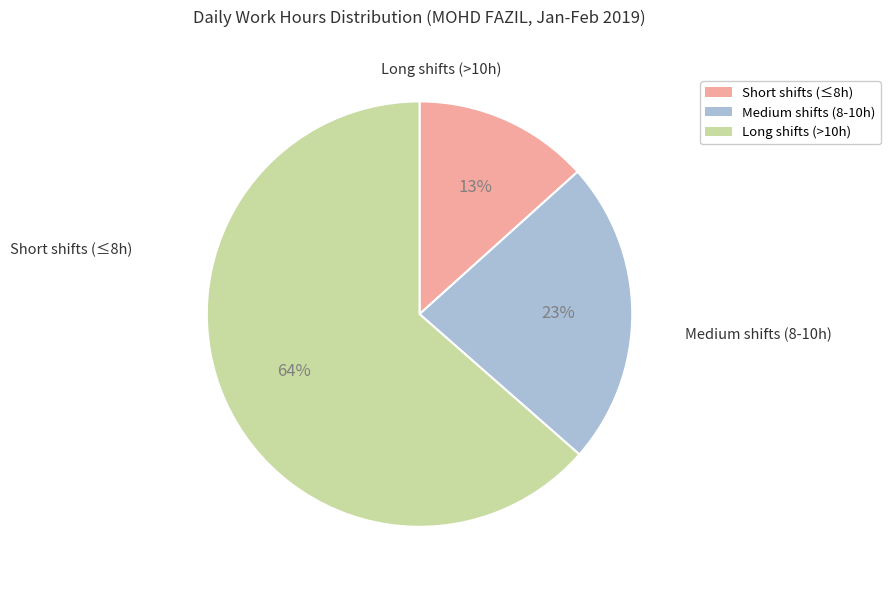

What is the largest slice in the pie chart?

Long shifts (>10h)